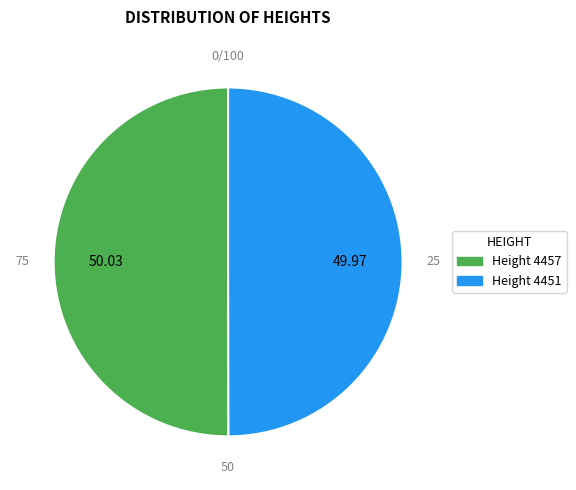

How many segments does this pie chart have?

2